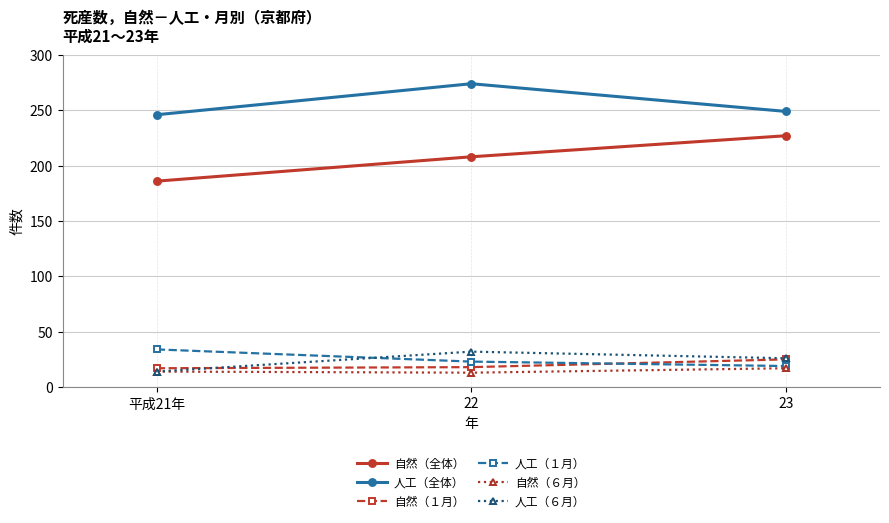

How many lines are shown in the chart?

6